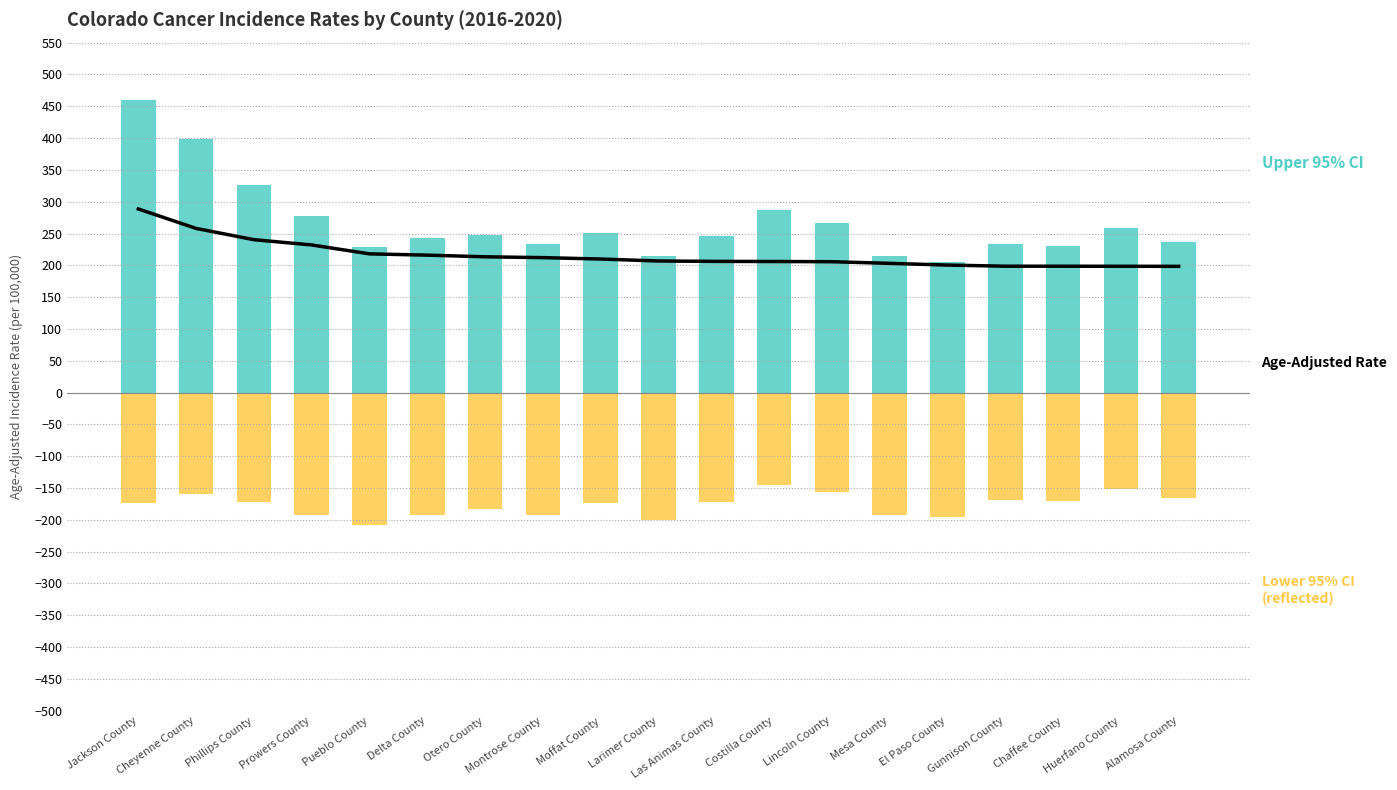

What is the difference between the Age-Adjusted Rate values at Prowers County and Alamosa County?

33.6